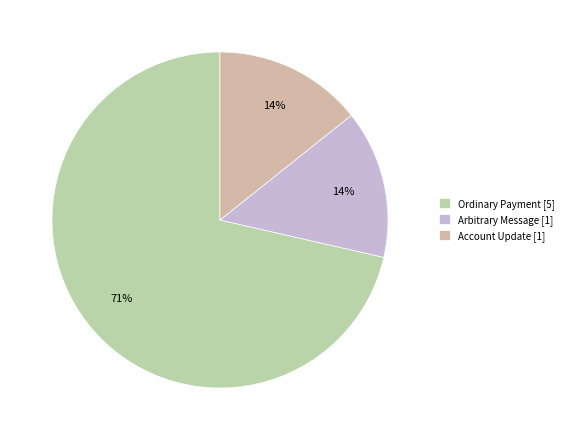

What percentage is the Ordinary Payment slice, to the nearest percent?

71%